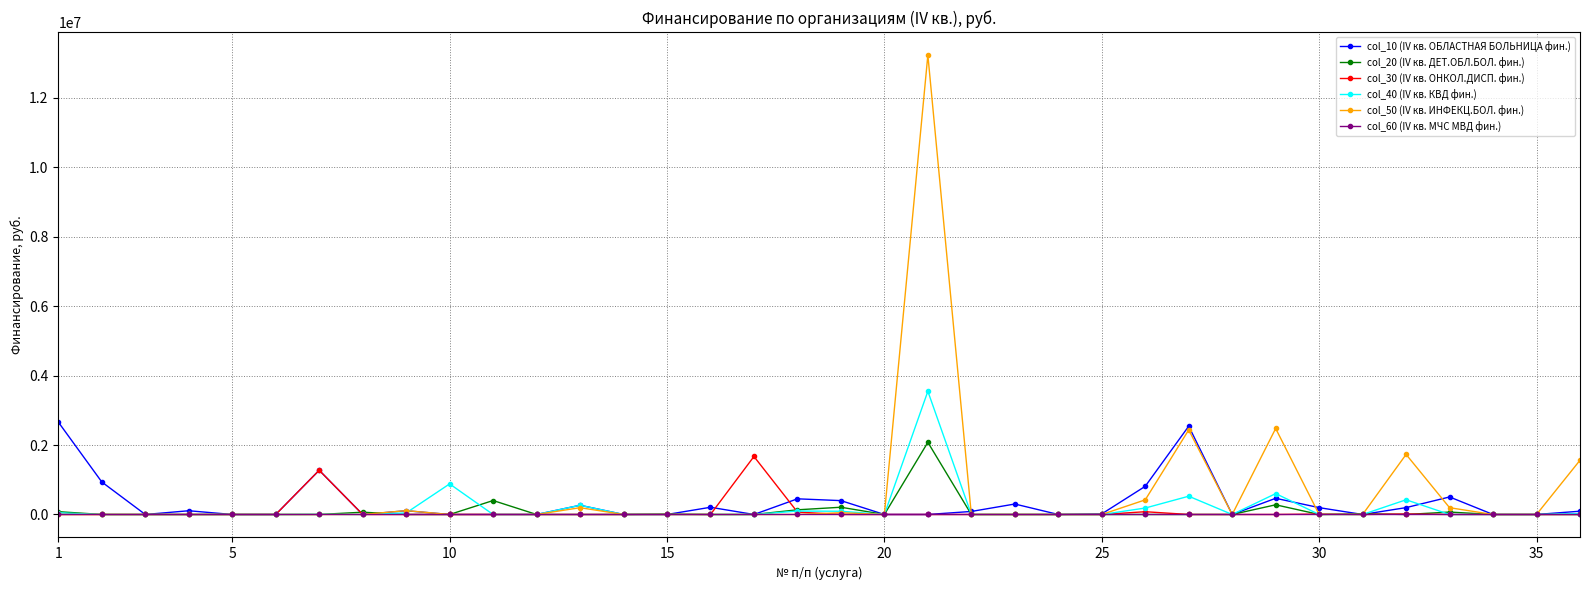

True or false: col_30 (IV кв. ОНКОЛ.ДИСП. фин.) and col_10 (IV кв. ОБЛАСТНАЯ БОЛЬНИЦА фин.) cross at least once.

True